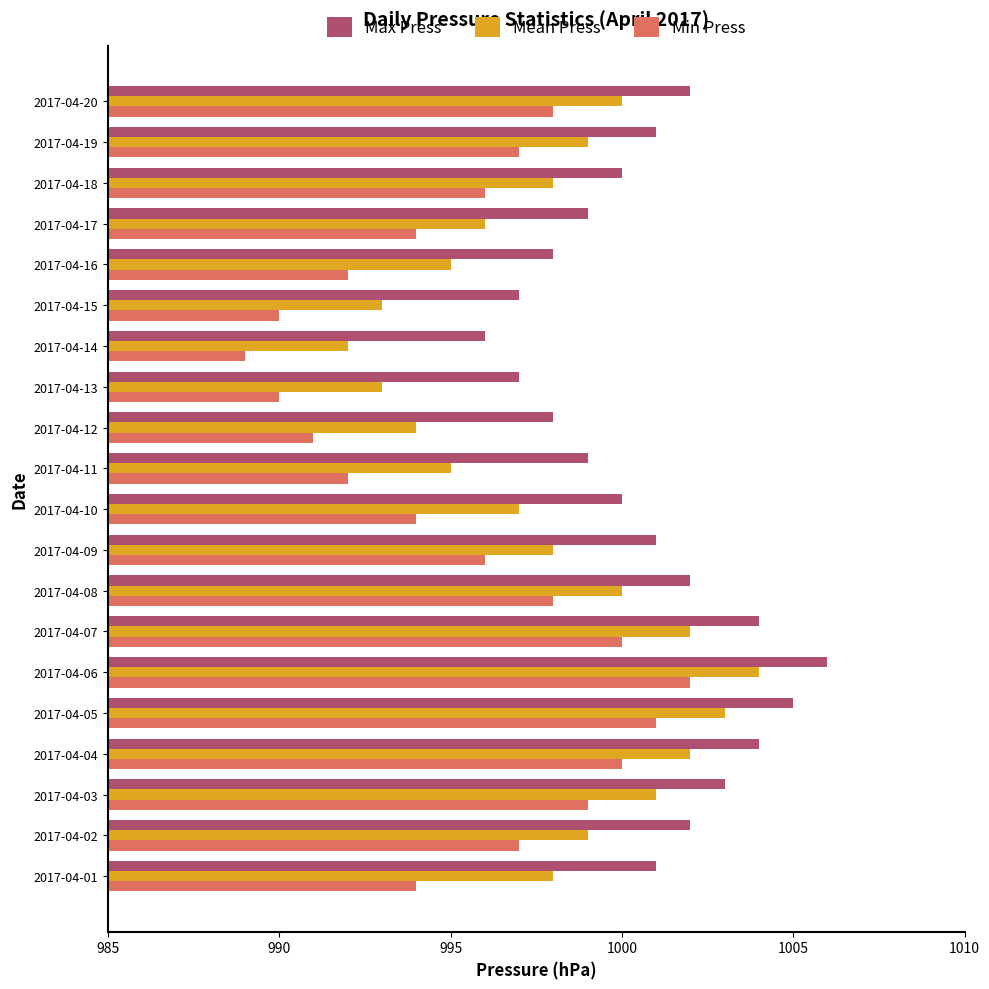

What value does the Min Press series have at 2017-04-09, to the nearest 5?

995